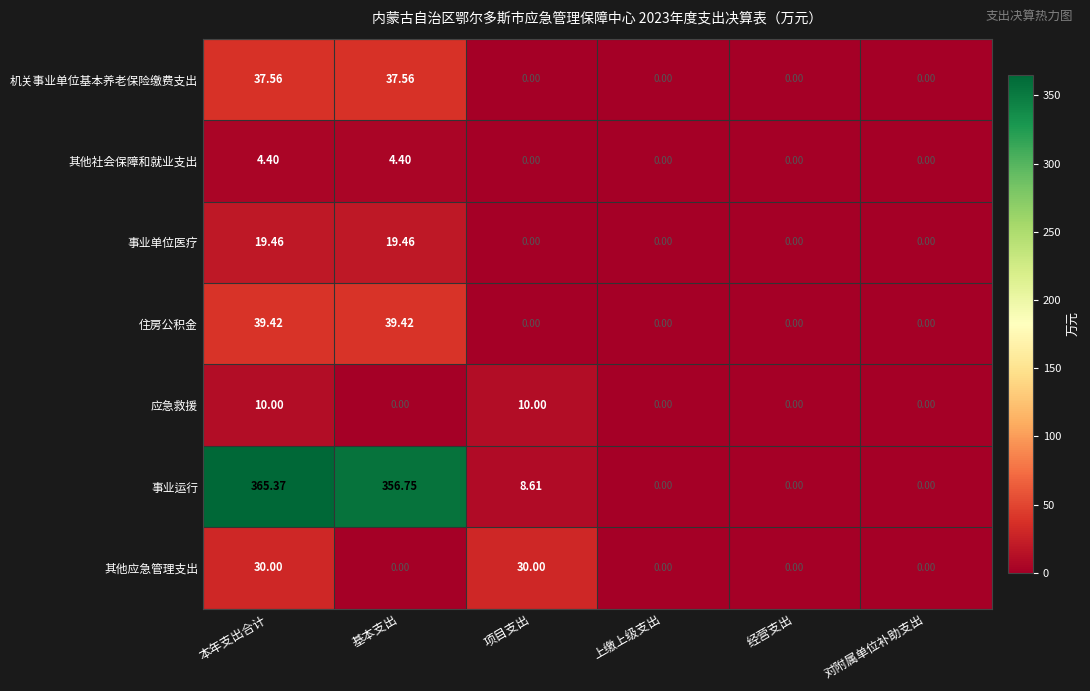

At 本年支出合计, list the series in order from largest to smallest.

事业运行, 住房公积金, 机关事业单位基本养老保险缴费支出, 其他应急管理支出, 事业单位医疗, 应急救援, 其他社会保障和就业支出